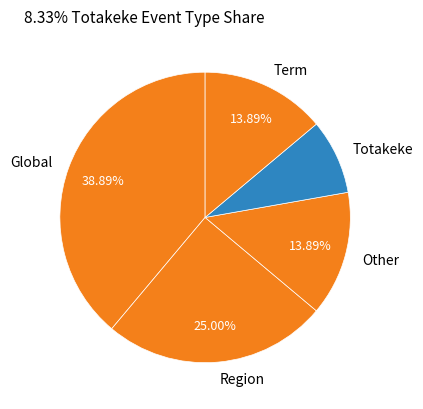

Which slice is the largest?

Global